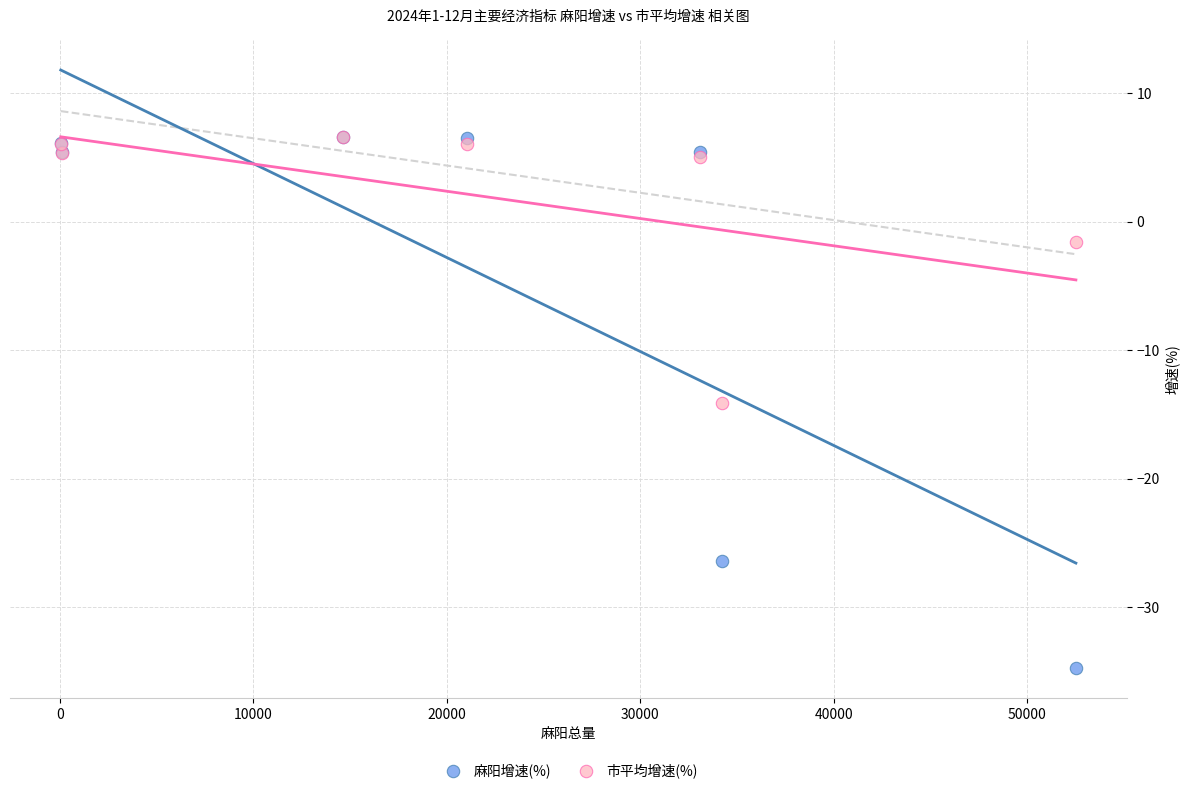

Which series has the widest spread of Y values?

麻阳增速(%)